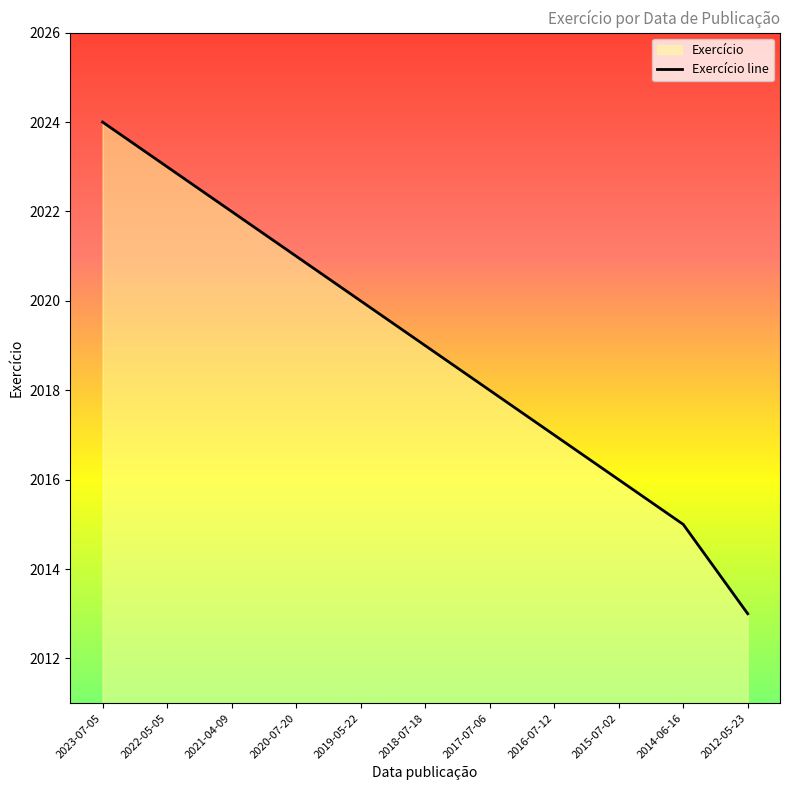

List the labels in order of value, smallest first.

2012-05-23, 2014-06-16, 2015-07-02, 2016-07-12, 2017-07-06, 2018-07-18, 2019-05-22, 2020-07-20, 2021-04-09, 2022-05-05, 2023-07-05